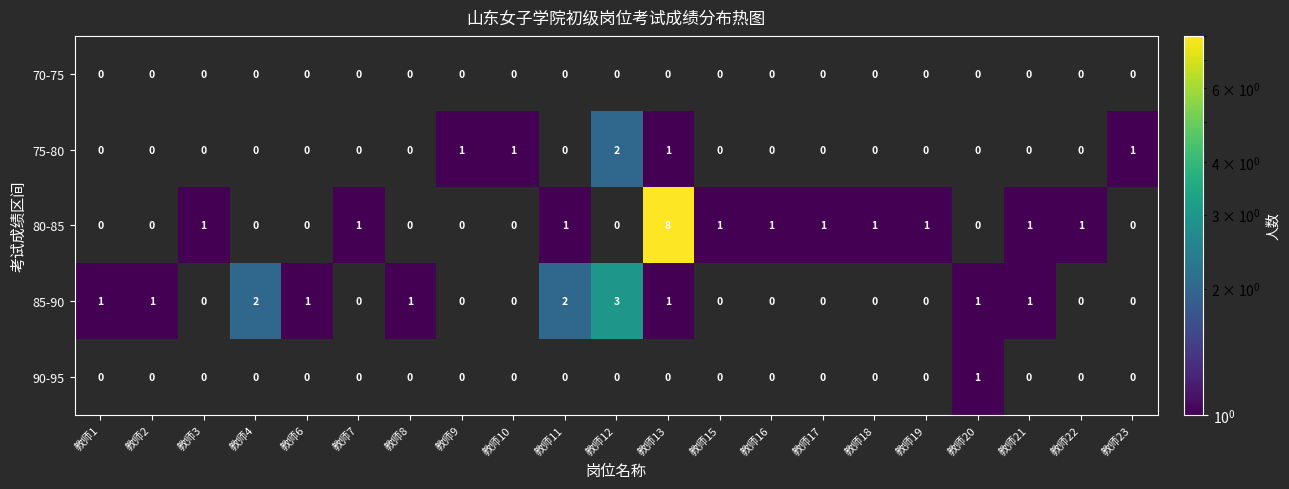

At which category is the sum across all series the highest?

教师13